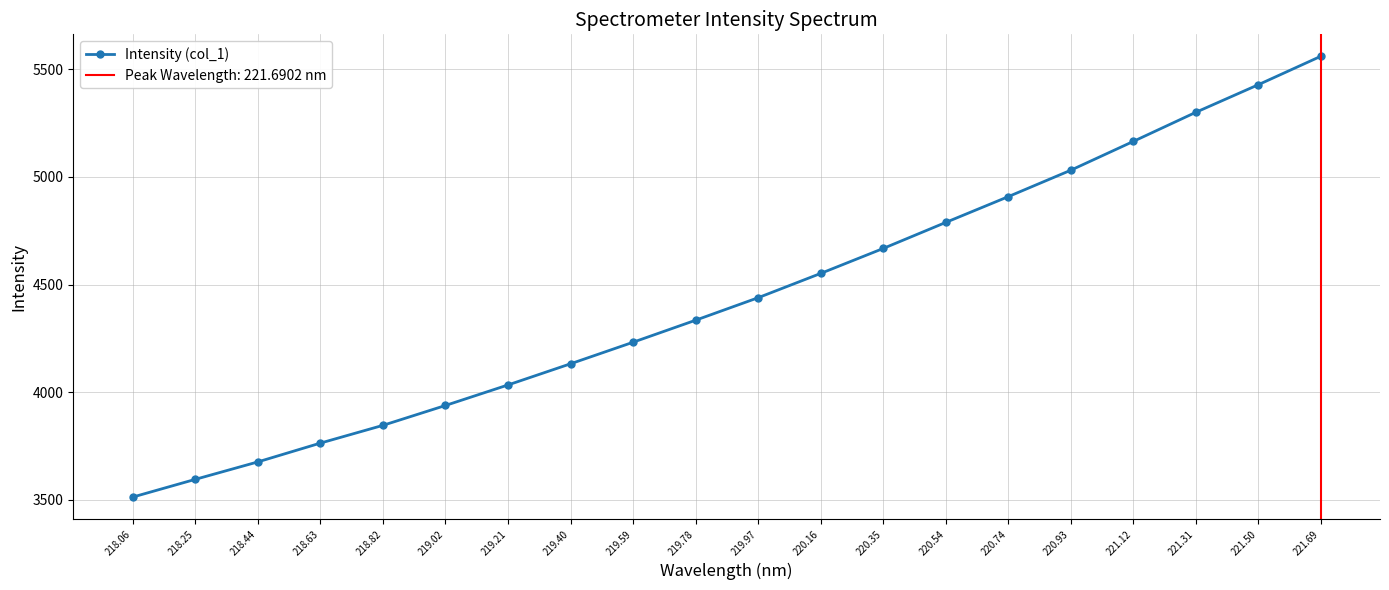

The chart shows a value of 1732.9 at 218.63. True or false?

False